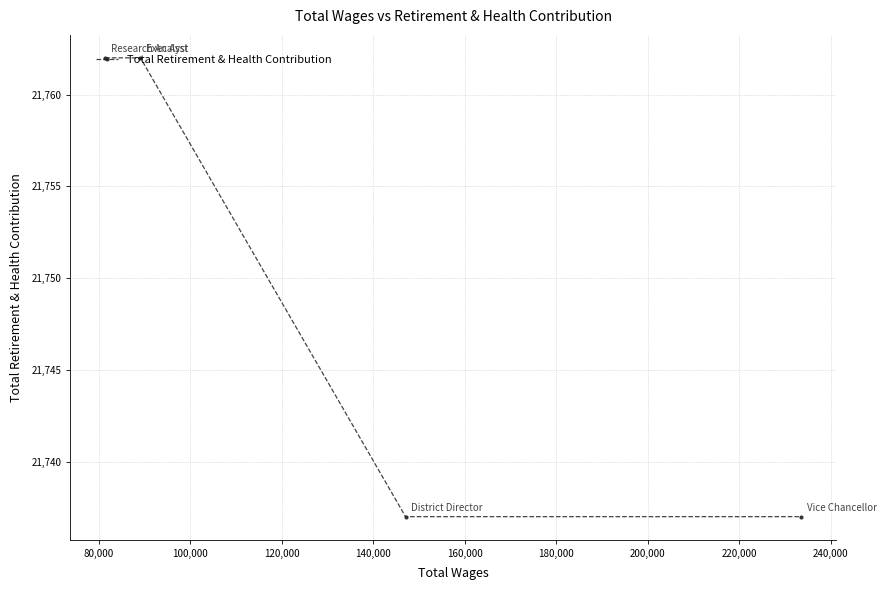

What is the value of the 3rd point from the left?

21737